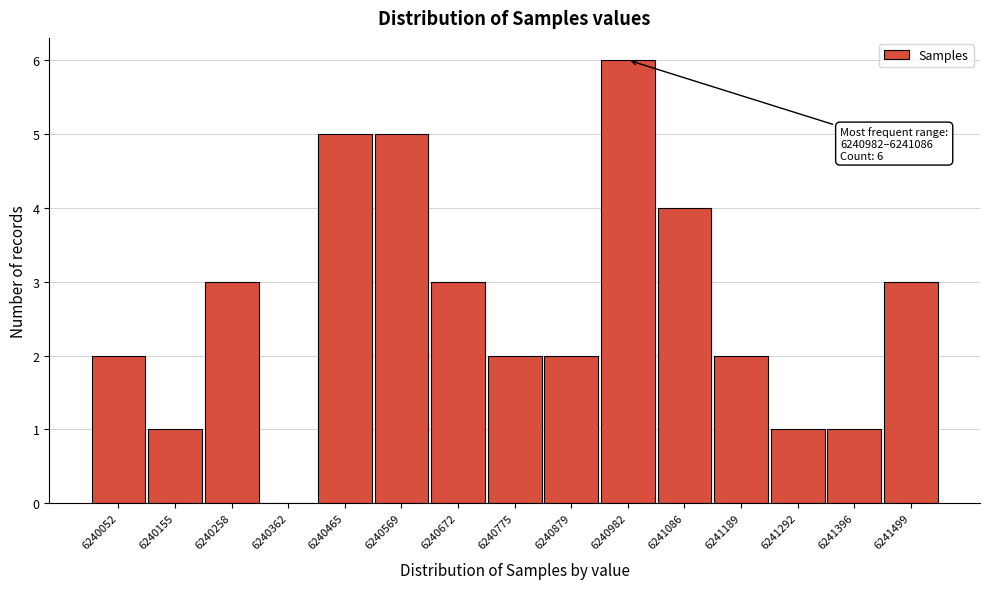

Reading right to left, transcribe all the data shown in this chart.

6241499=3	6241396=1	6241292=1	6241189=2	6241086=4	6240982=6	6240879=2	6240775=2	6240672=3	6240569=5	6240465=5	6240362=0	6240258=3	6240155=1	6240052=2